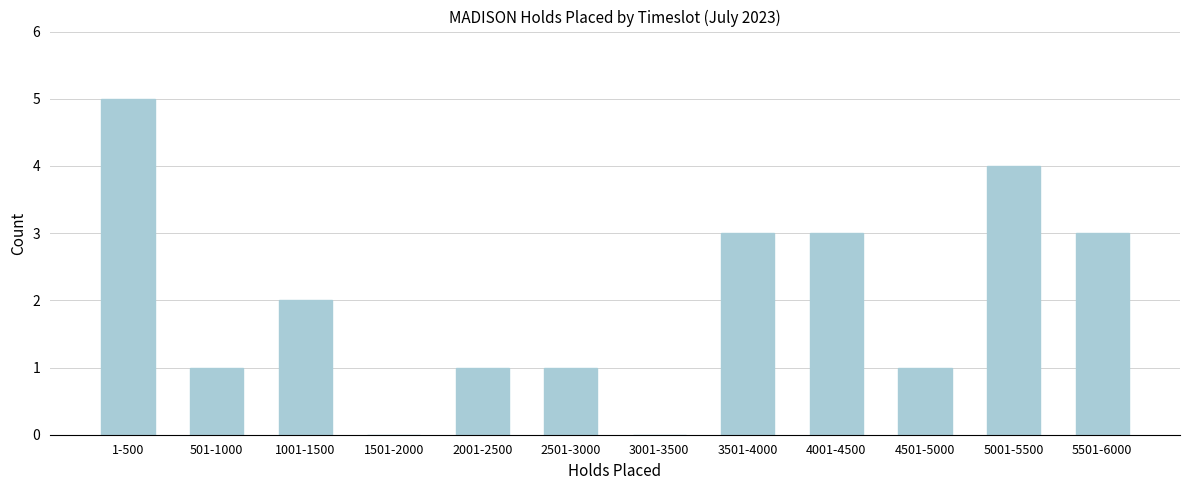

Reading right to left, list all the values displayed in this chart.

5501-6000=3	5001-5500=4	4501-5000=1	4001-4500=3	3501-4000=3	3001-3500=0	2501-3000=1	2001-2500=1	1501-2000=0	1001-1500=2	501-1000=1	1-500=5